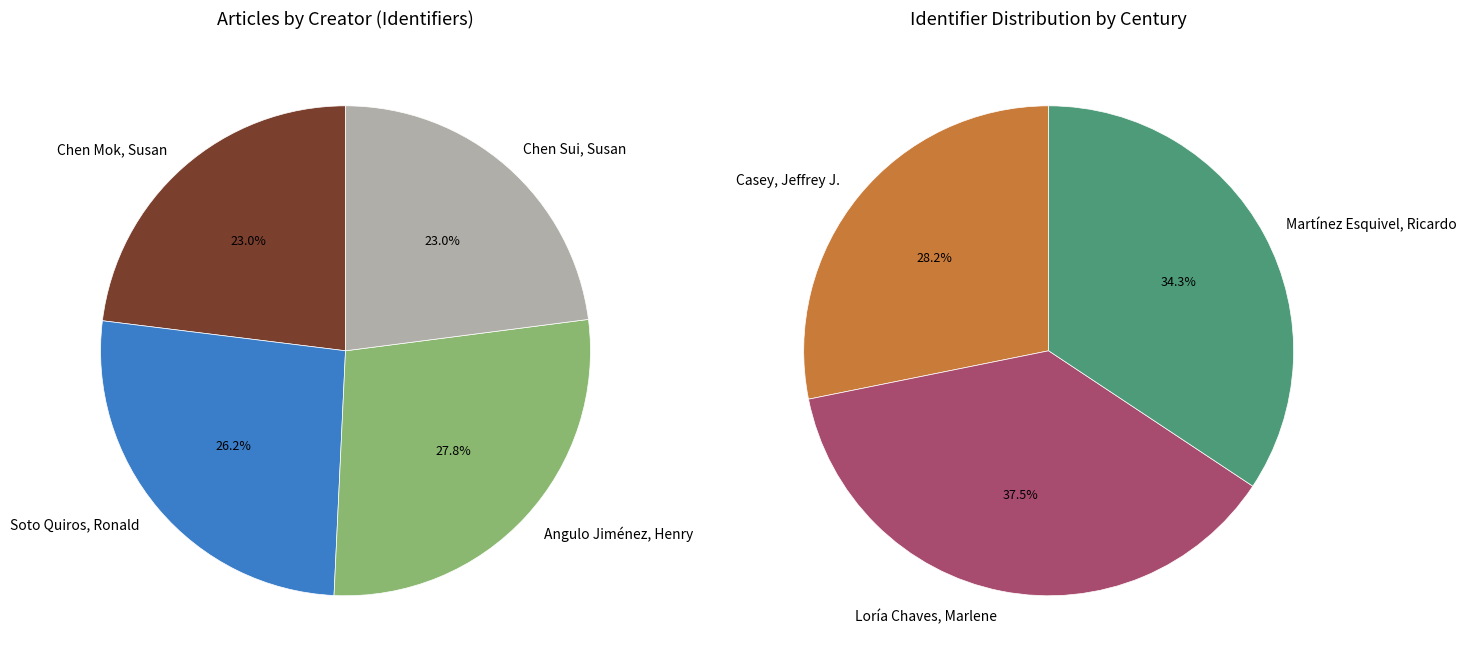

True or false: Chen Sui, Susan accounts for 8% of the total.

False